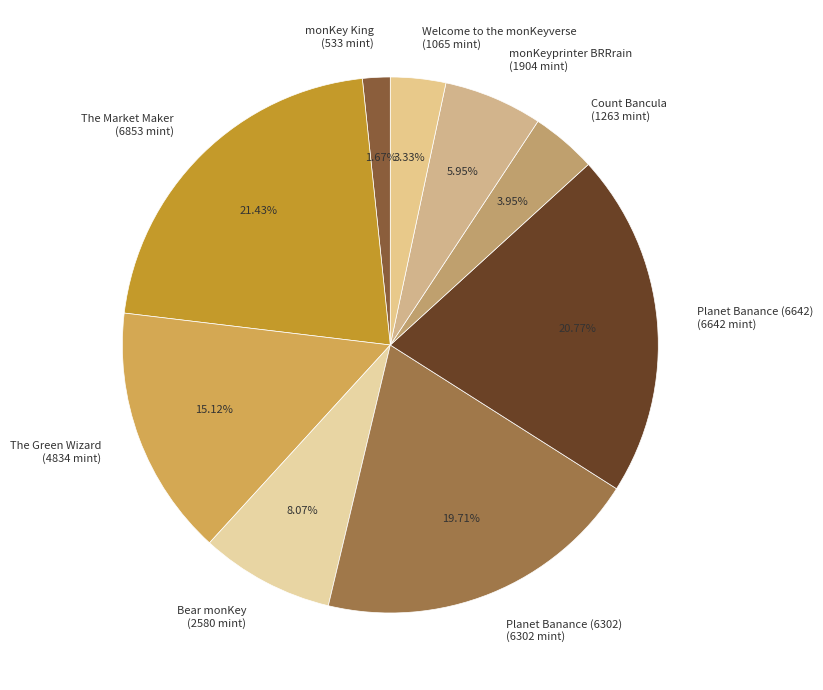

Approximately how many times larger is the value at Count Bancula compared to Planet Banance (6302)?

0.2